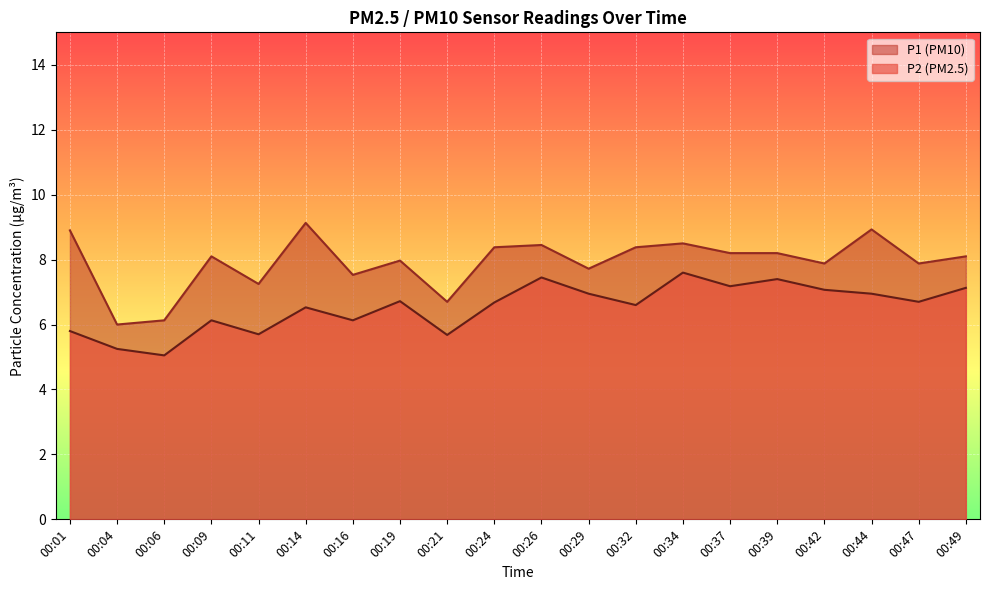

Which has a higher value, 00:04 or 00:26?

00:26